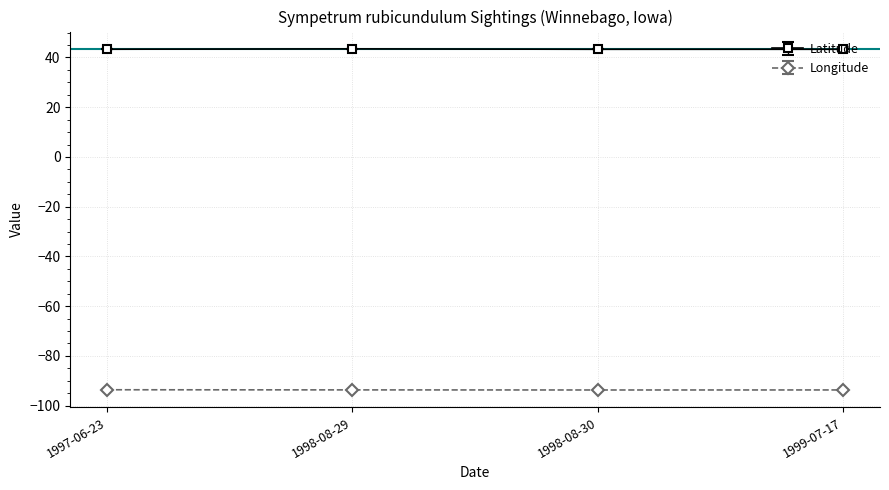

In Longitude, how many points are lower than both neighbors (excluding endpoints)?

1